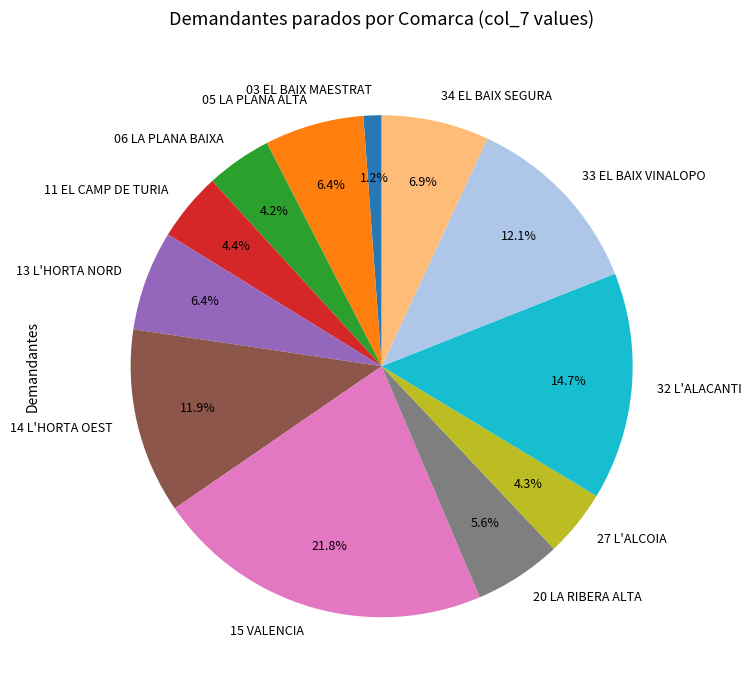

Is the sum of 03 EL BAIX MAESTRAT and 05 LA PLANA ALTA greater than half?

No